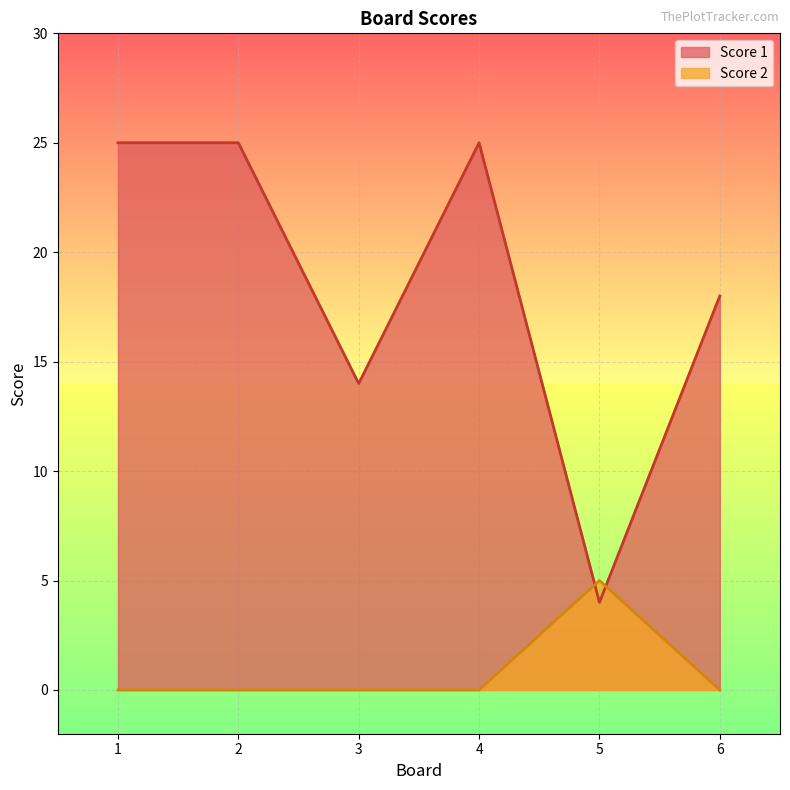

What is the sum of all Score 1 values?

111